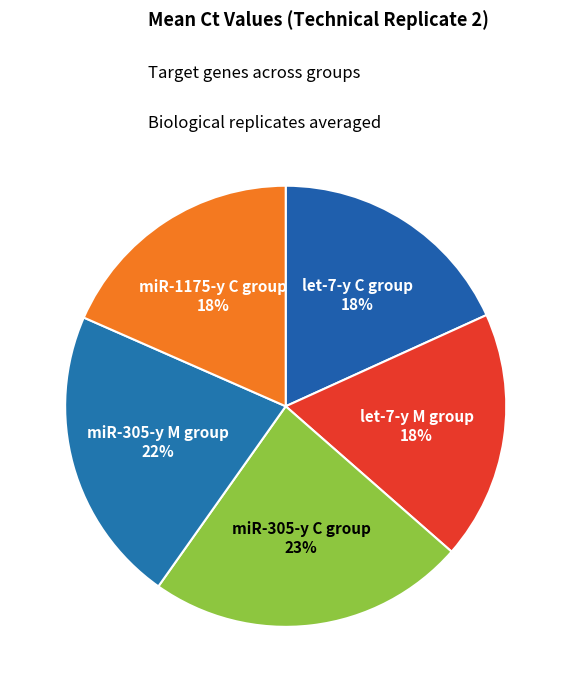

How many segments does this pie chart have?

5